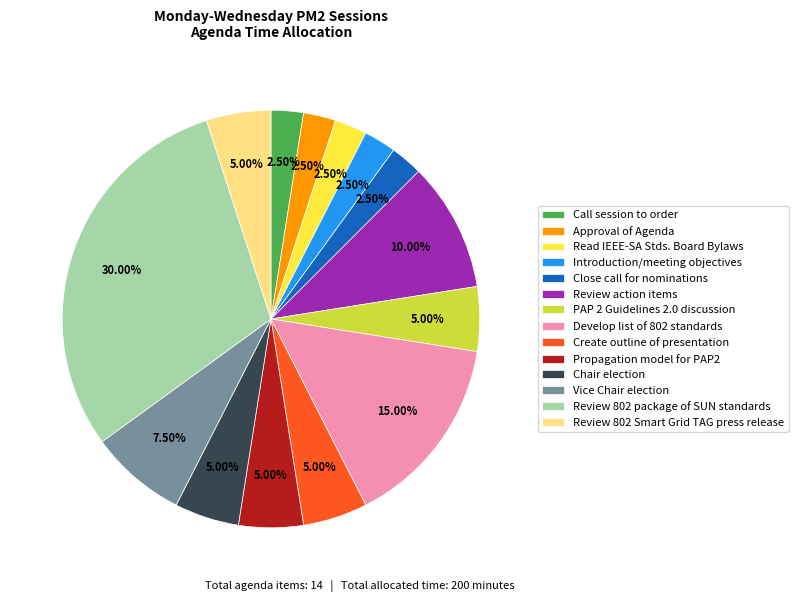

What is the total percentage of Introduction/meeting objectives and Review 802 package of SUN standards?

32.5%